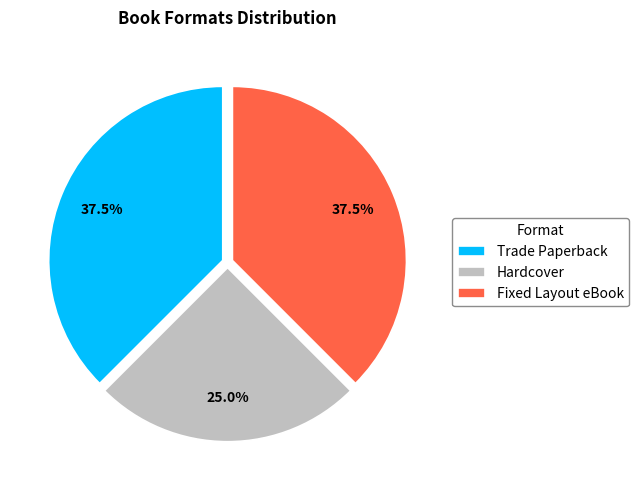

How many slices are in this pie chart?

3